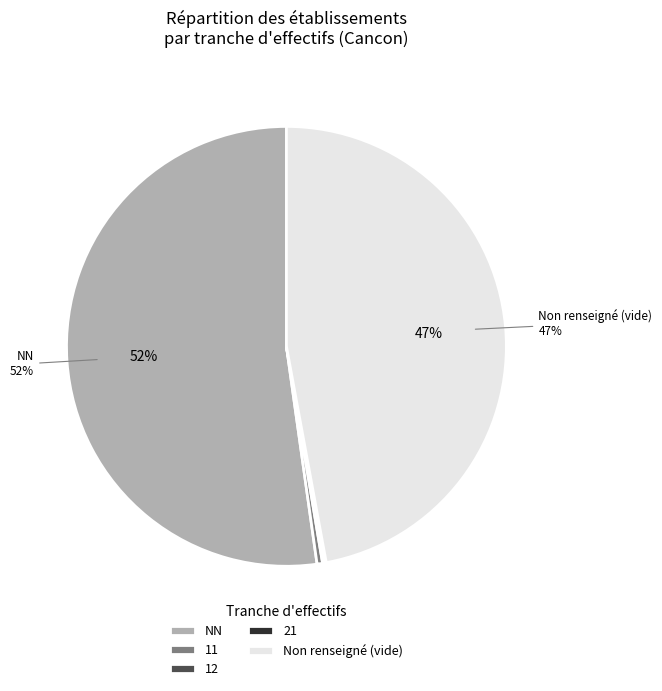

Does 11 represent more than half of the total?

No